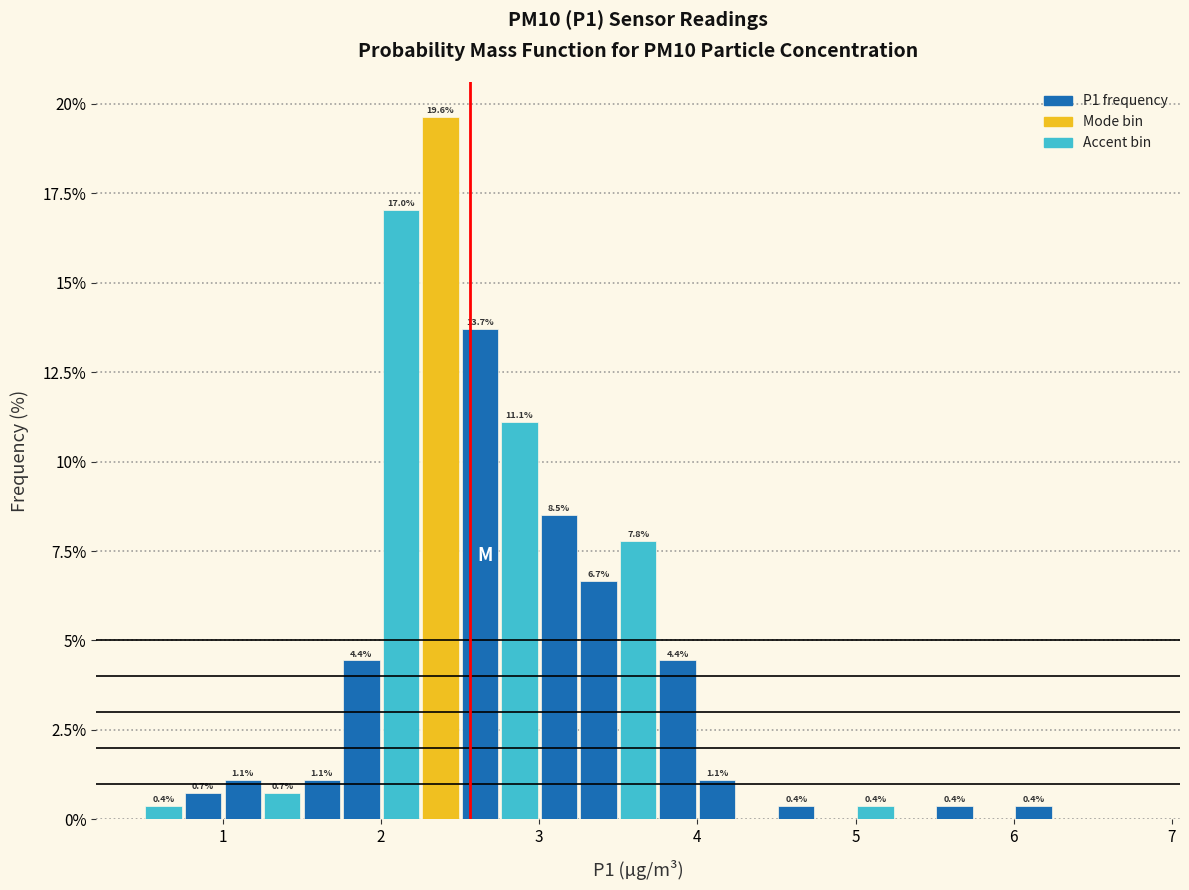

Read against the x-axis, roughly where is the centre of the tallest bar?

2.4